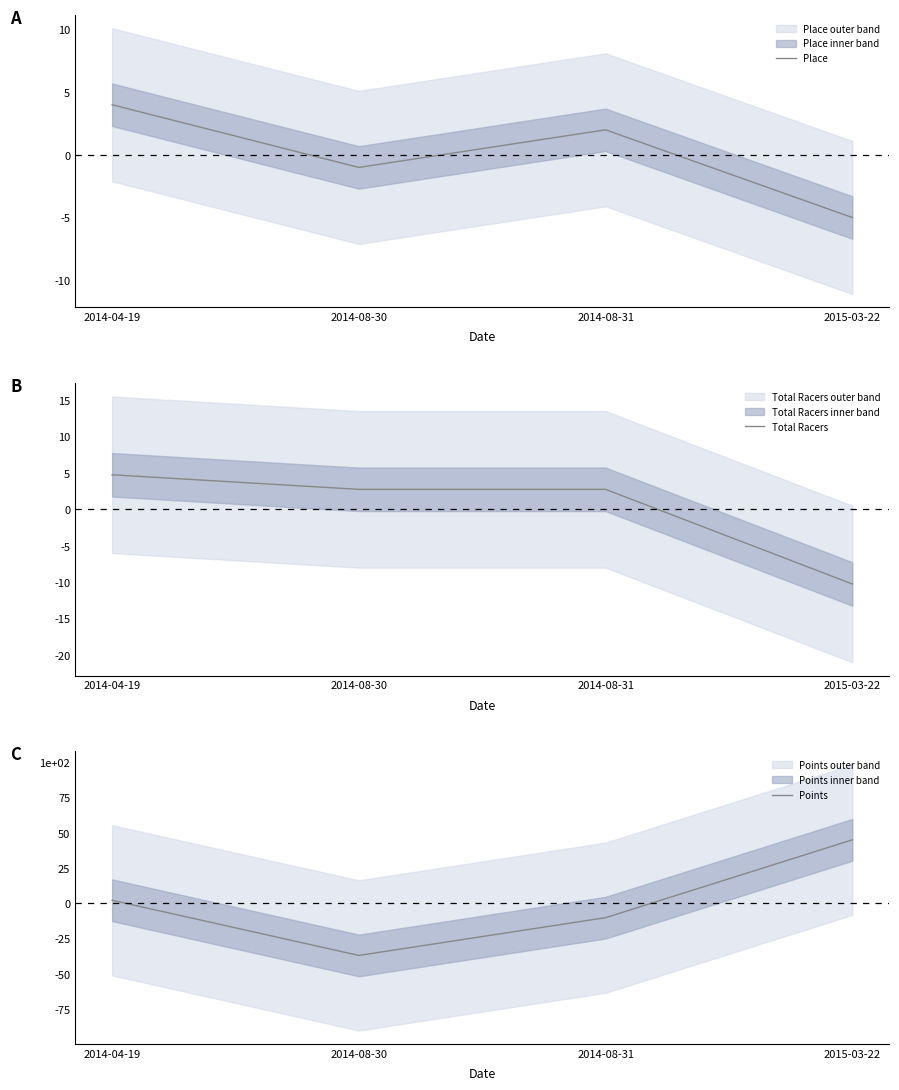

What is the value of the Place point at the 3rd from the left?

2.0